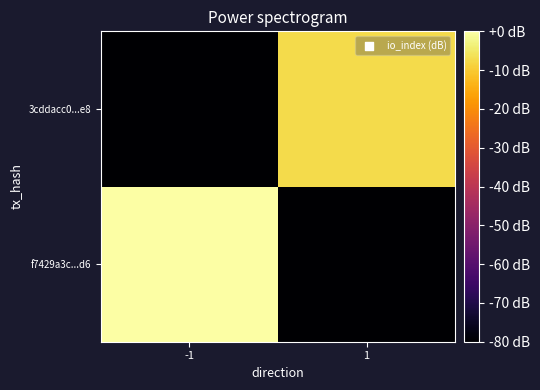

Rank the series by their maximum value, from lowest to highest.

3cddacc0...e8, f7429a3c...d6